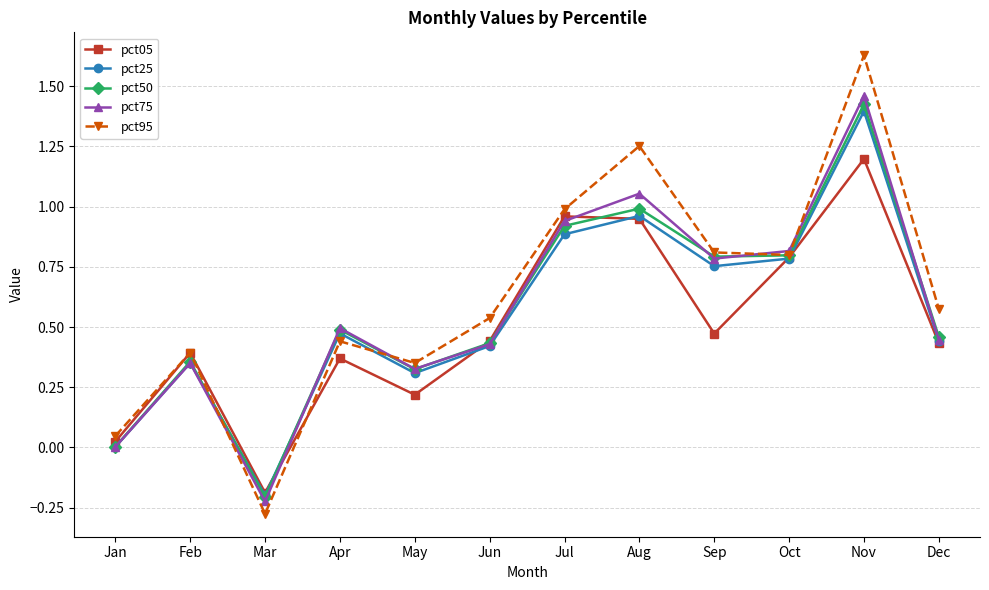

True or false: pct95 has more than 2 points higher than both neighbors.

True